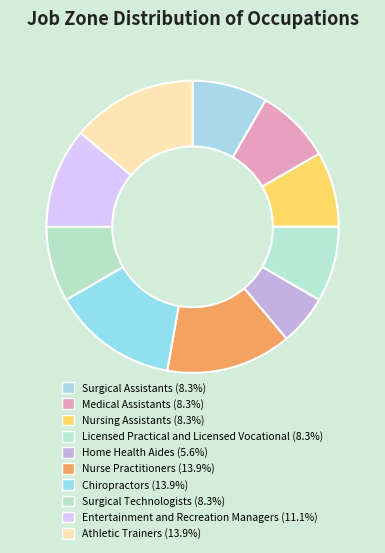

Does any single category account for the majority?

No